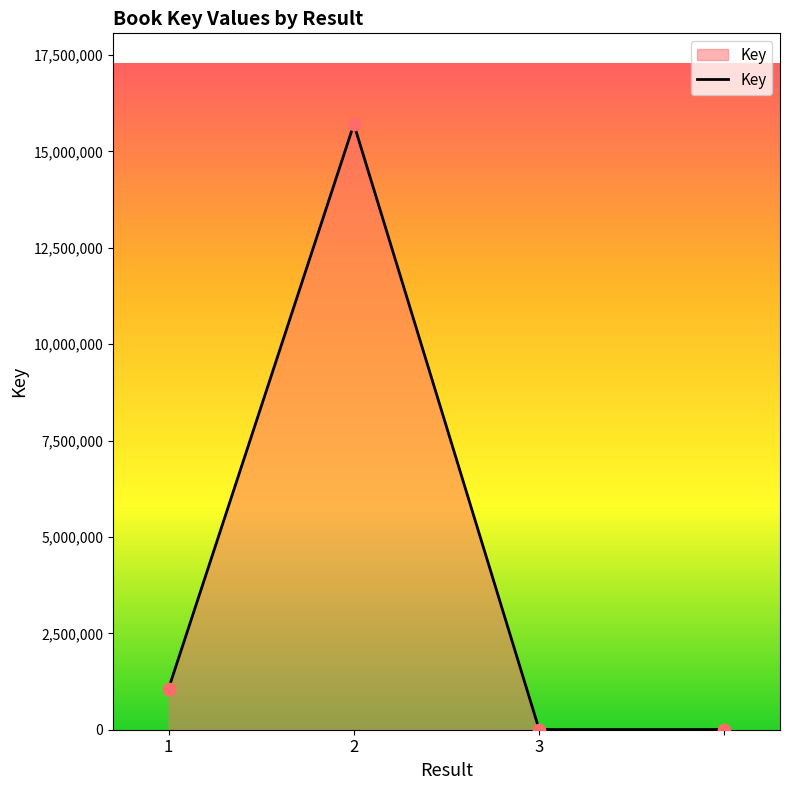

What is the average value?

4196624